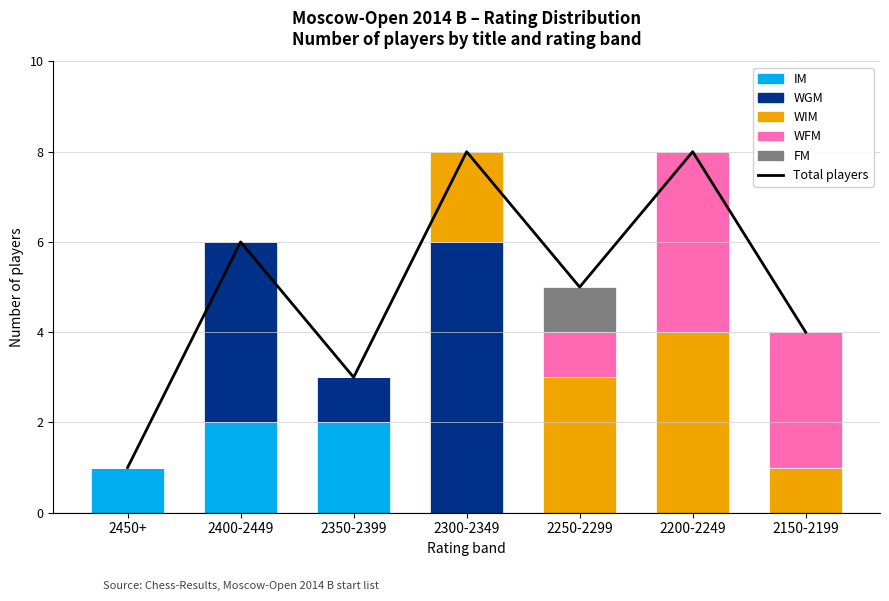

Which has a higher value, 2350-2399 or 2400-2449?

2400-2449